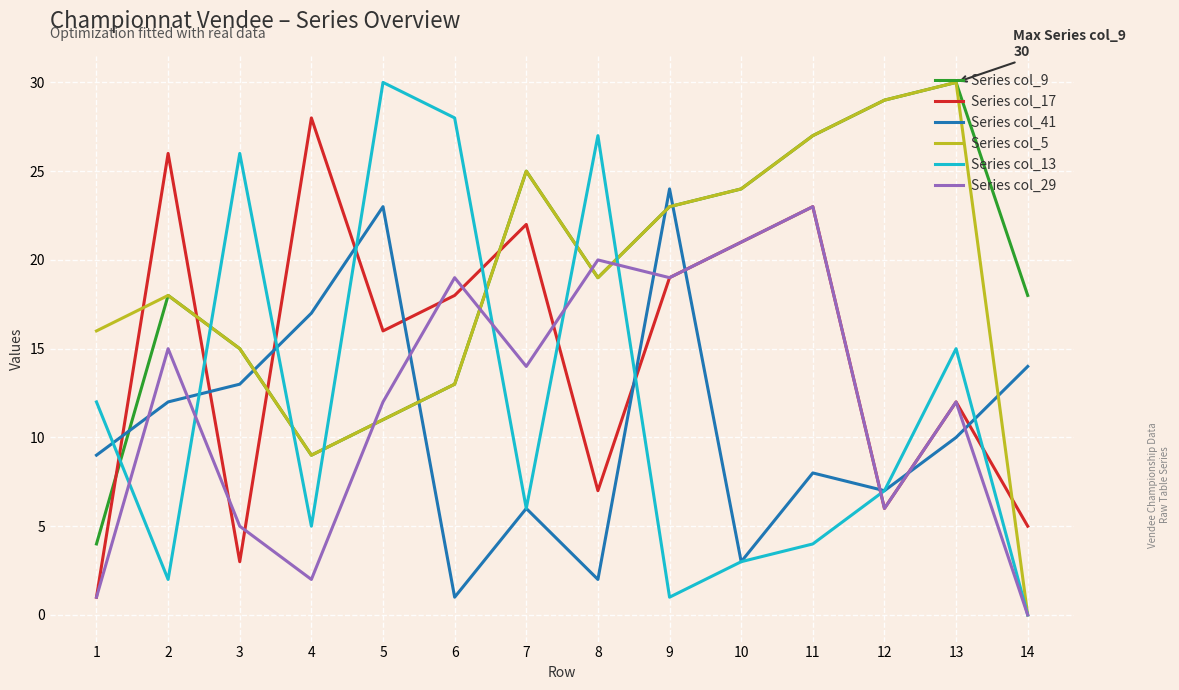

Which category has the highest value in the Series col_17 series?

4